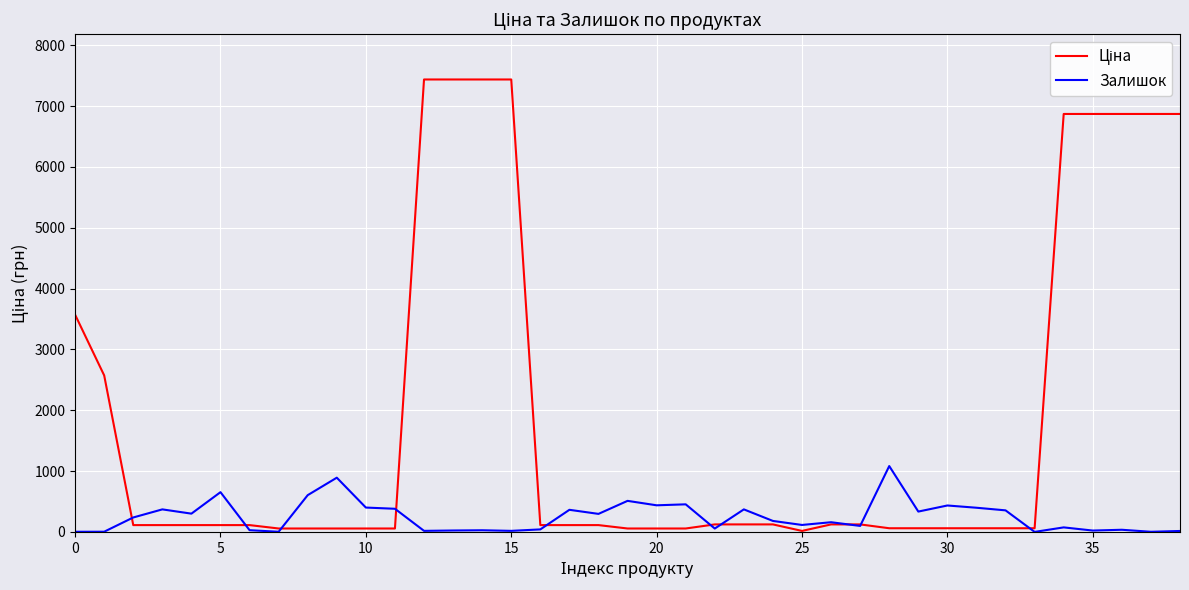

Is this an area chart (filled region under the line)?

No